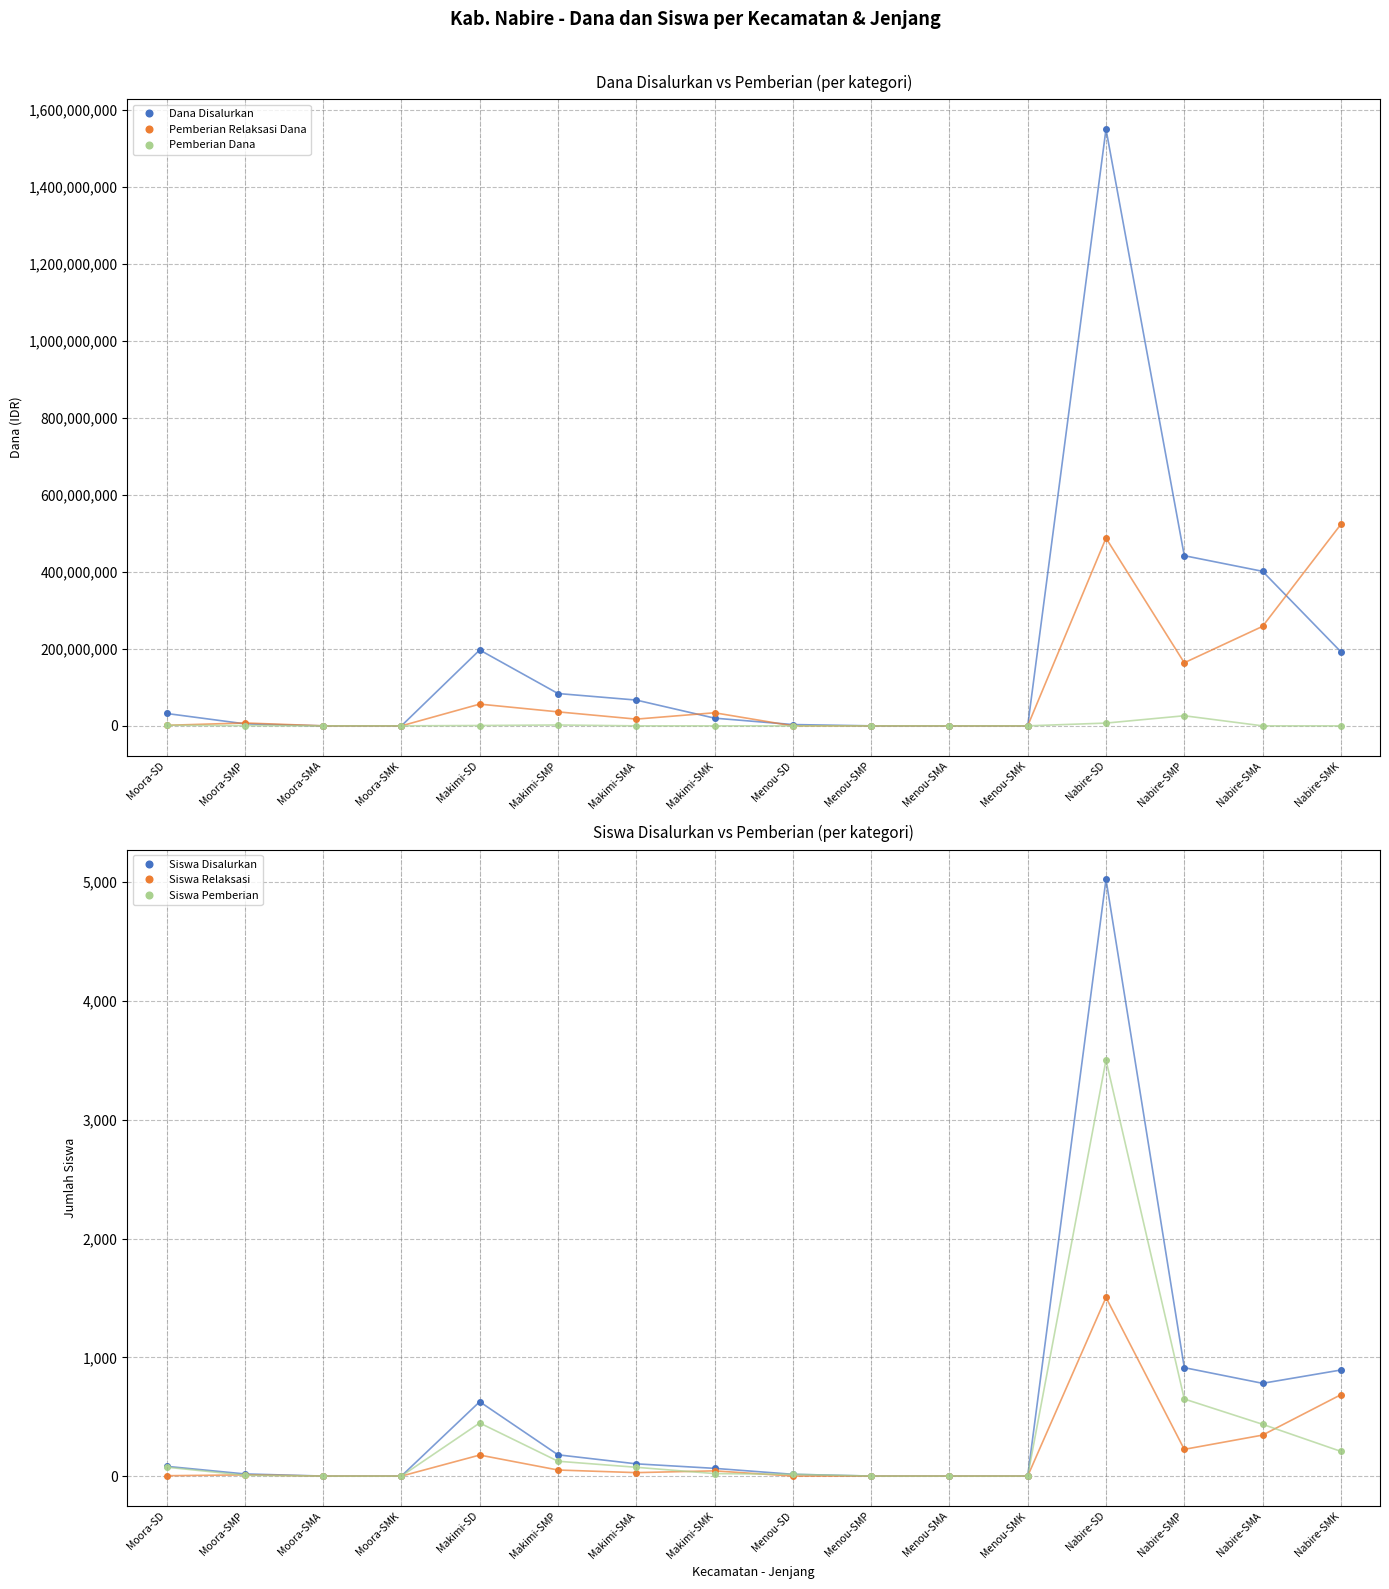

What is the difference between the Pemberian Dana values at Makimi-SD and Nabire-SMA?

900000